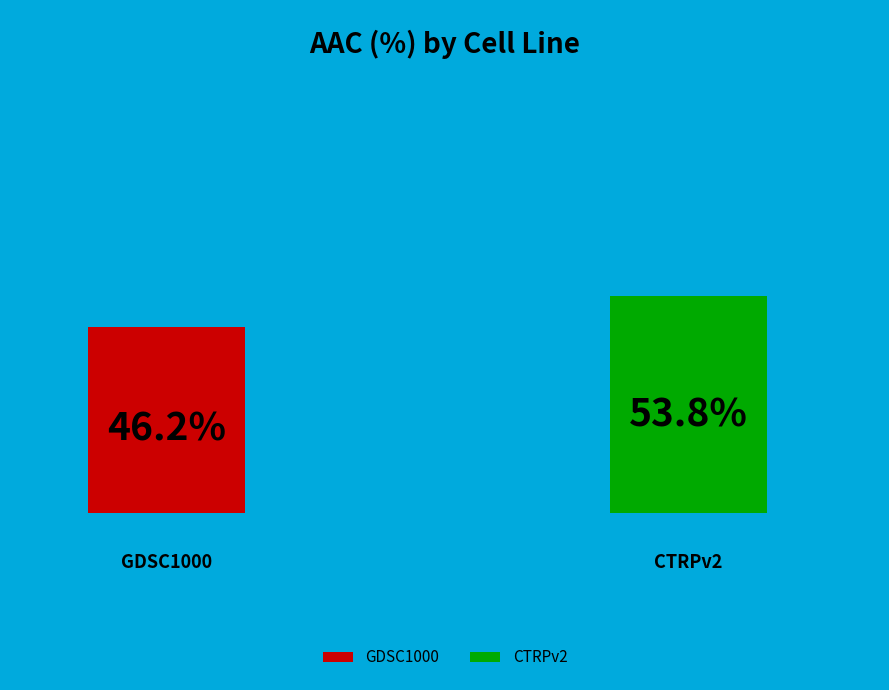

To the nearest percent, what portion does CTRPv2 represent?

54%